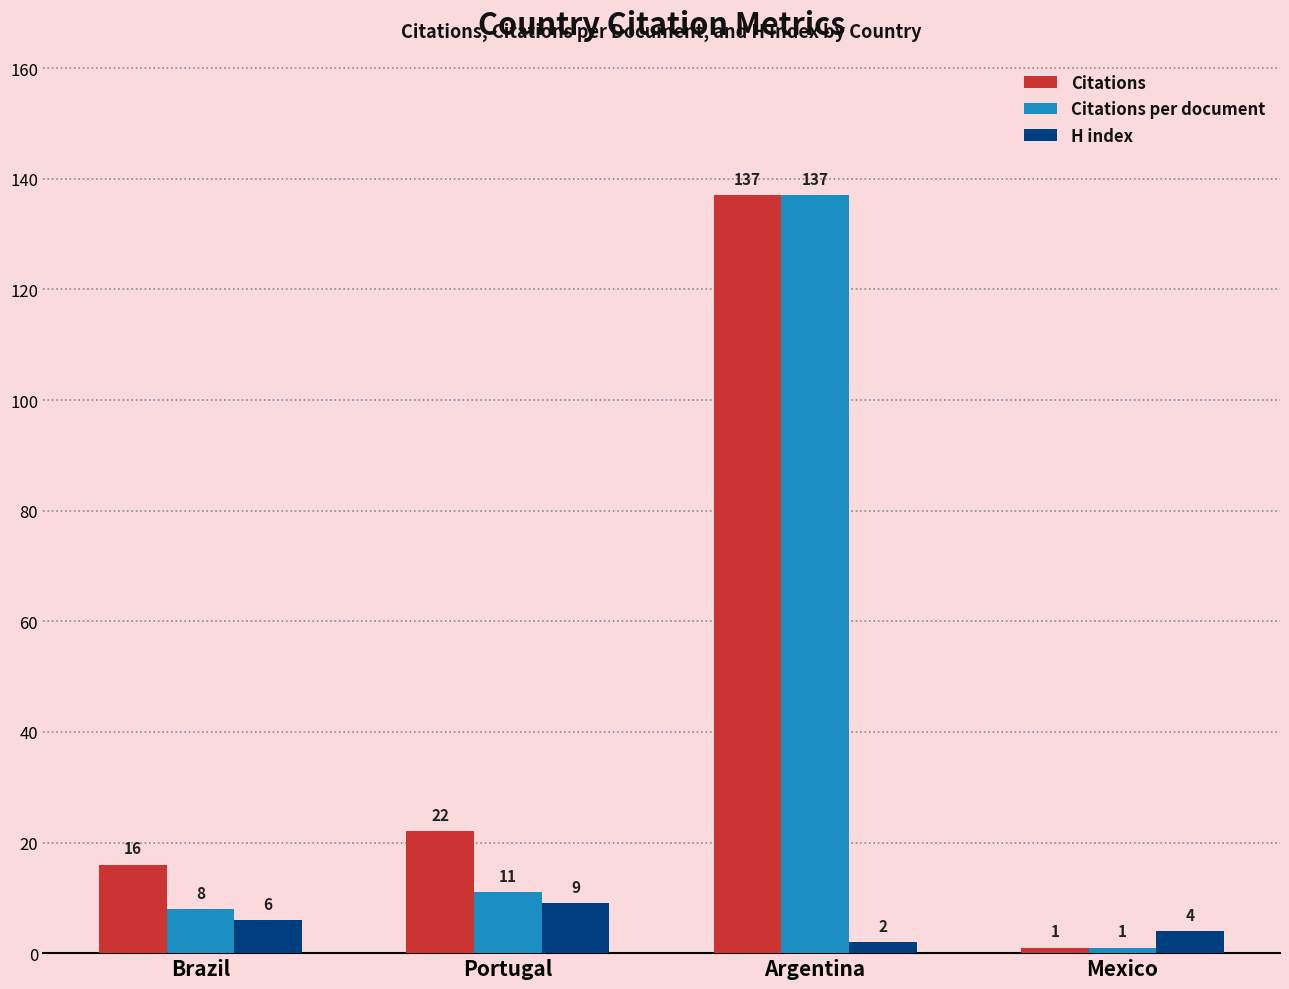

What is the sum of all H index values?

21